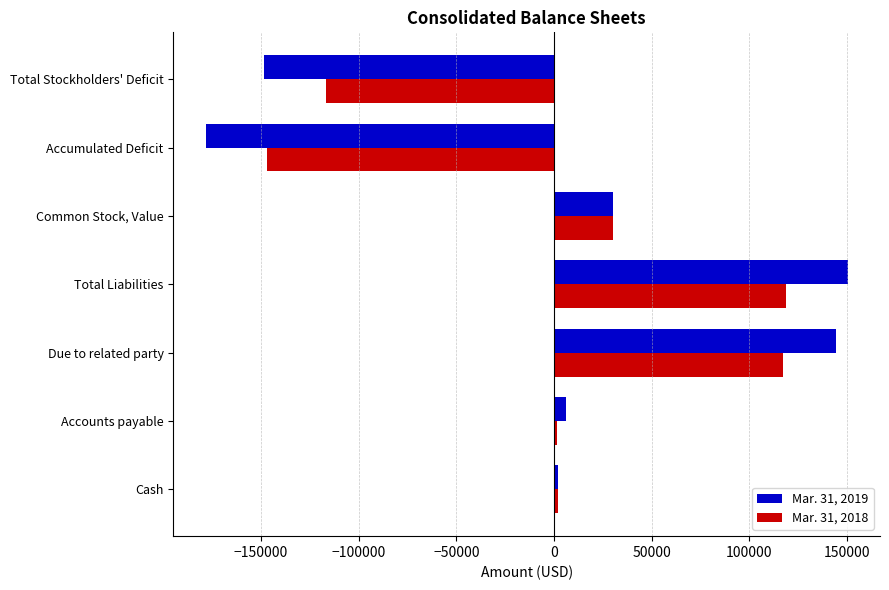

What is the total value across all series at Due to related party?

261175